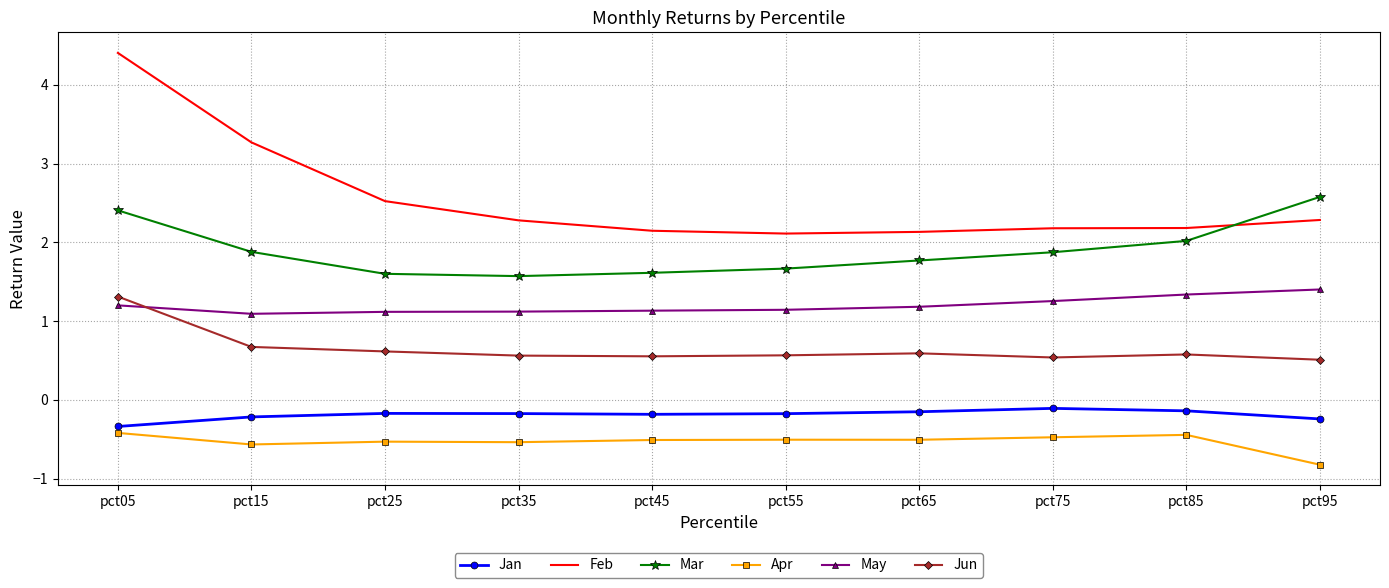

What is the minimum value shown in the chart?

-0.8